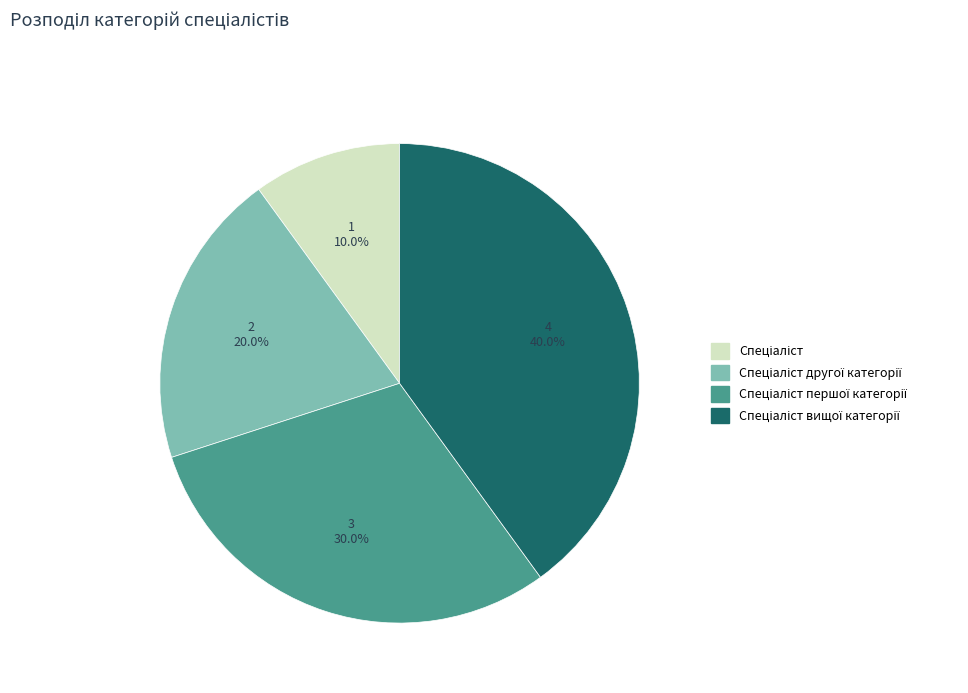

Is there a majority slice in this chart?

No